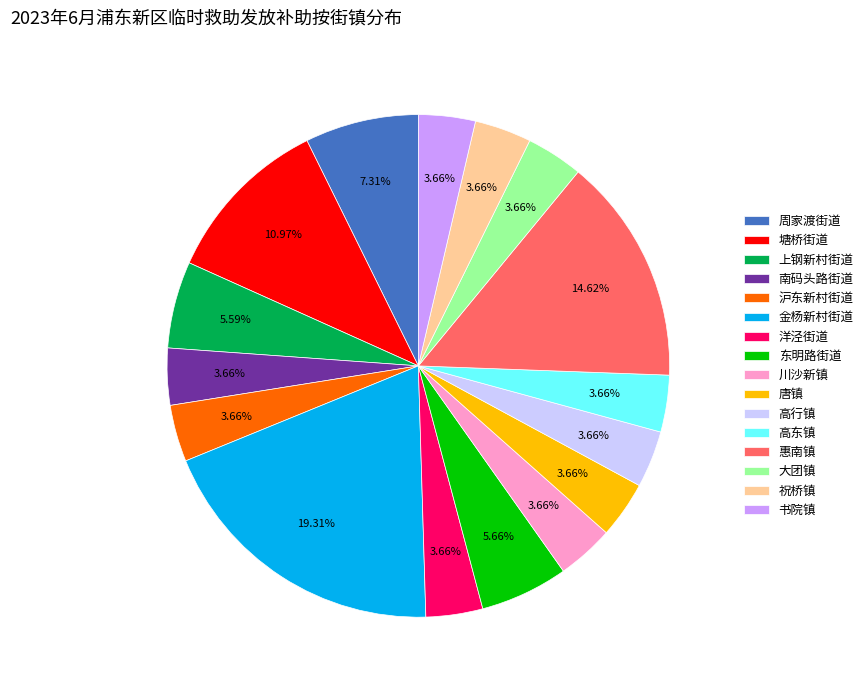

Count the number of slices in the pie.

16